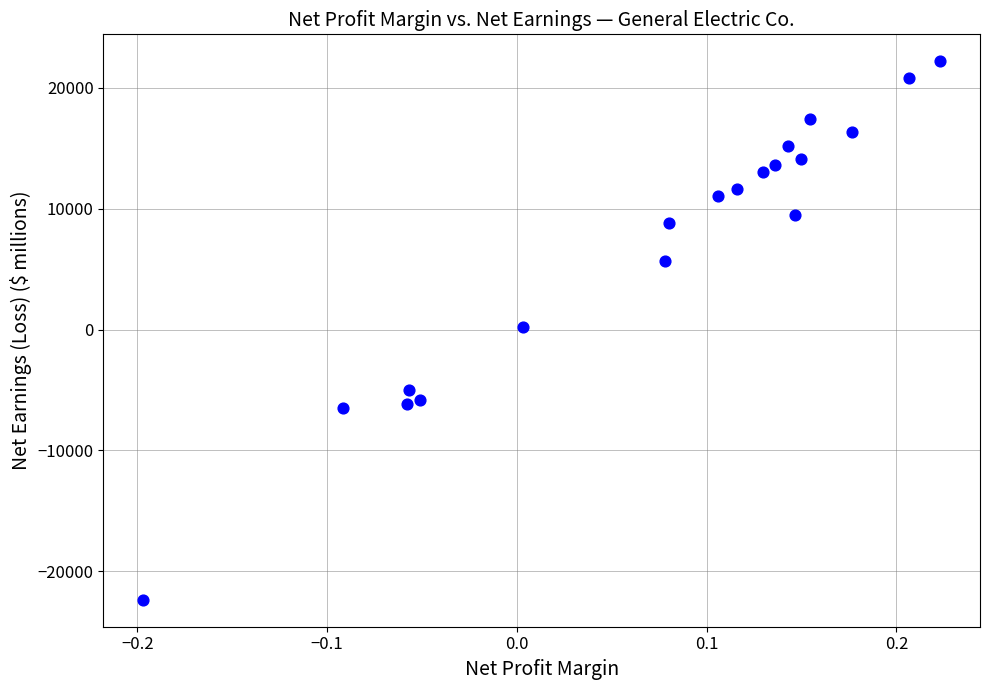

What is the range of Y values (max minus min)?

44563